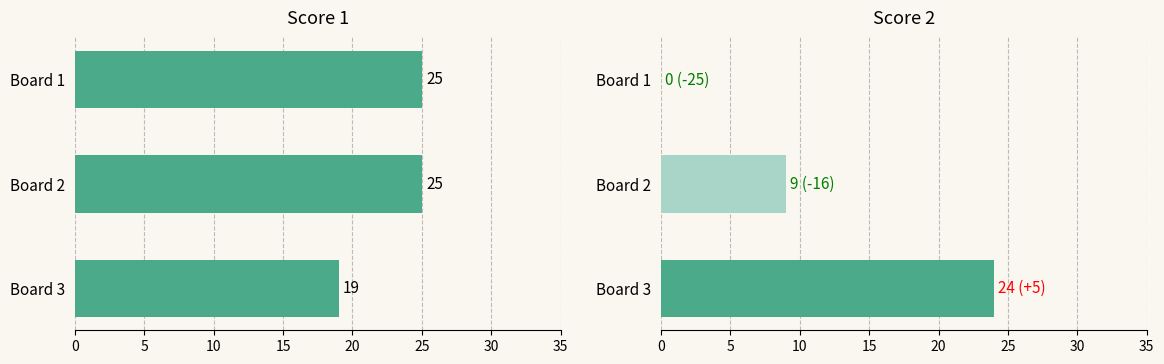

How many data points in Score 2 are above 9?

1